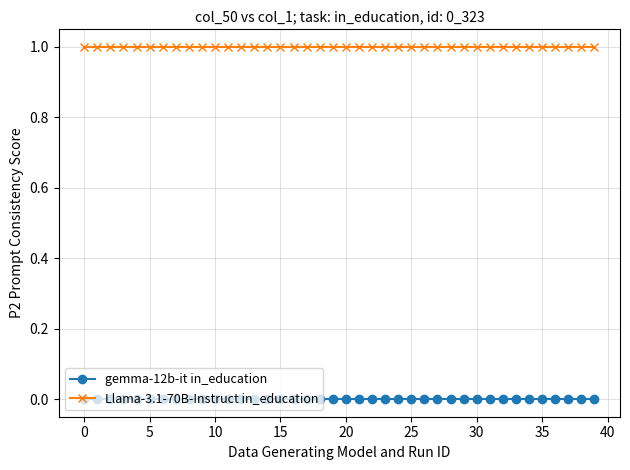

What are all the series names shown in the legend?

gemma-12b-it in_education, Llama-3.1-70B-Instruct in_education